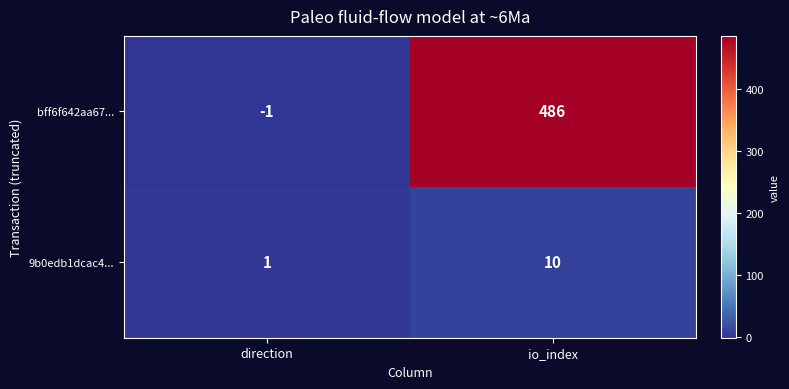

True or false: bff6f642aa67... has a value of -1 at direction.

True